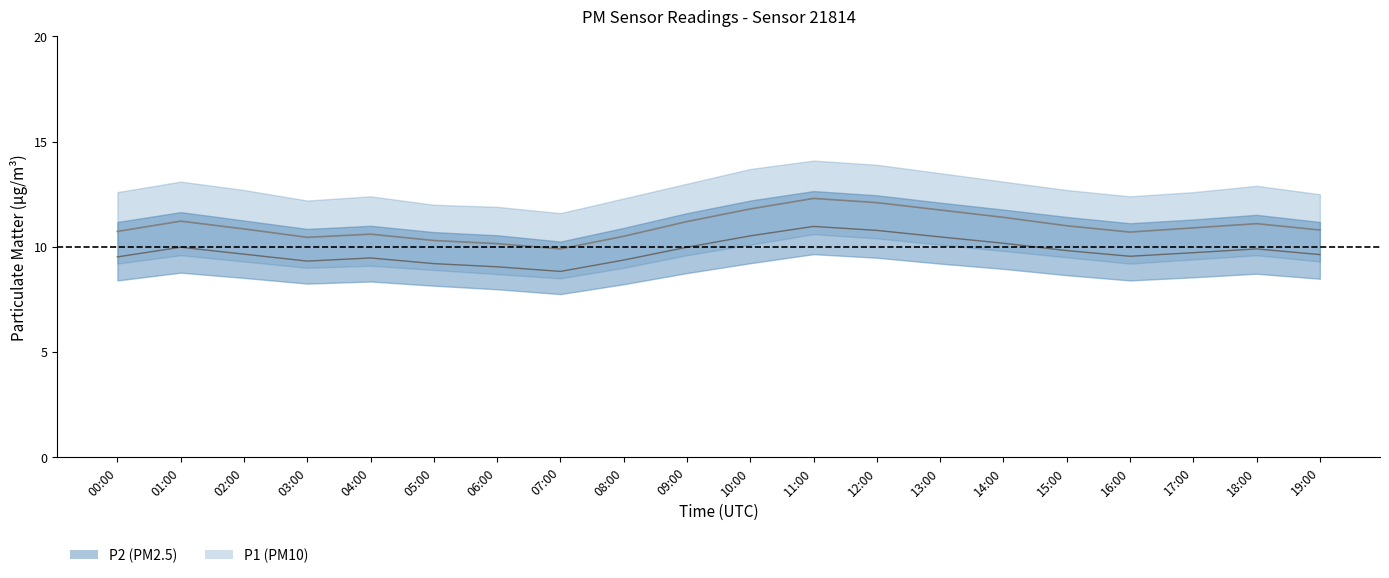

How many values in the P1_lower series exceed 9?

15